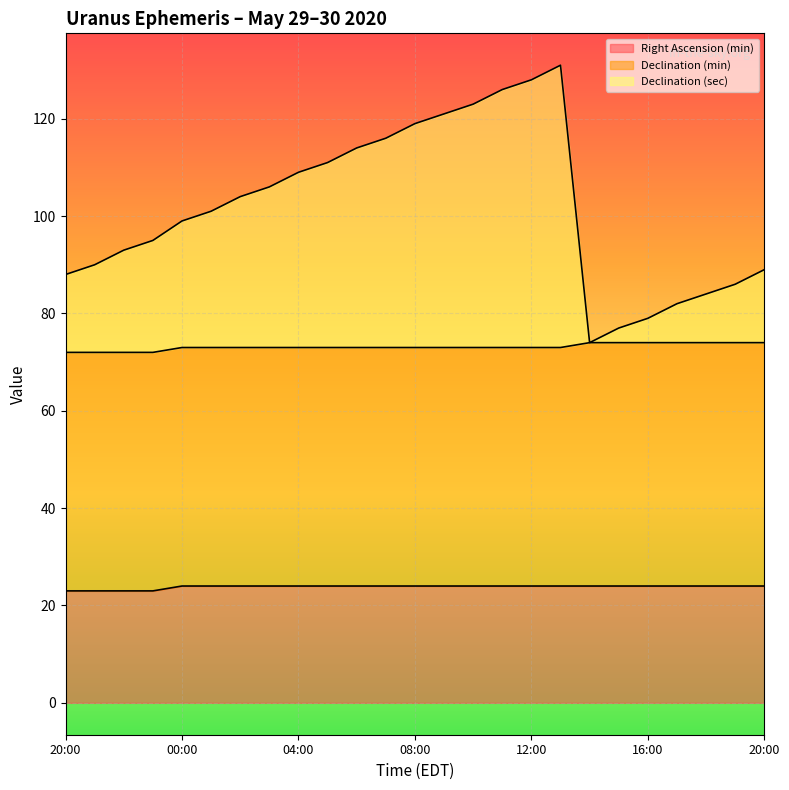

What is the label of the 5th point from the right?

16:00